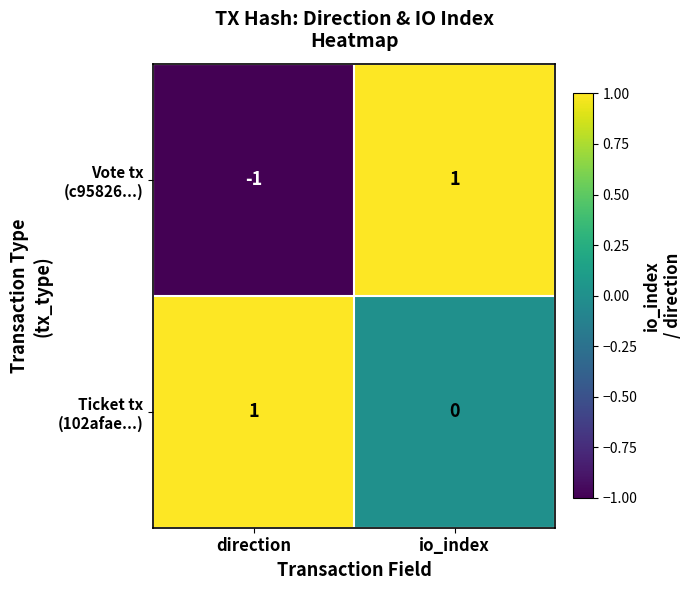

At which category is the sum across all series the highest?

io_index